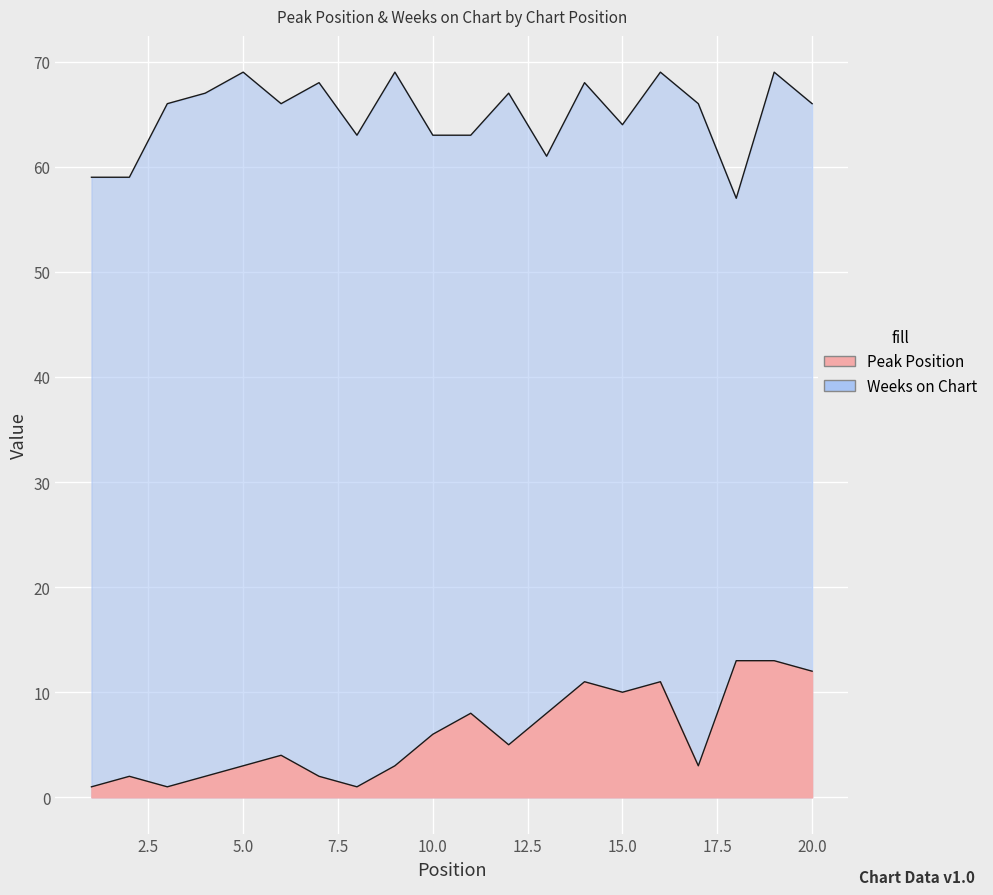

The value of Weeks on Chart at 3 is 31. True or false?

False